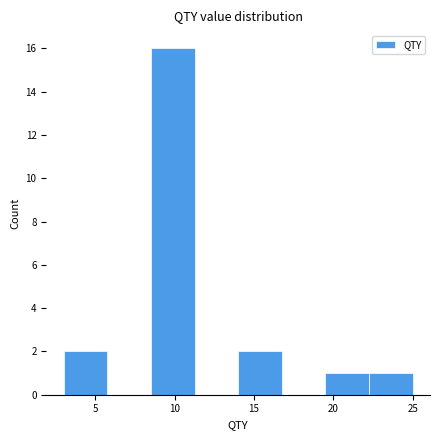

Reading left to right, transcribe this chart: for each bar, give the range it covers on the x-axis and its height. Neither the bar edges nor the heights are printed on the chart, so give them approximately, as read against the axes.

3.00 to 5.75: 2
5.75 to 8.50: 0
8.50 to 11.25: 16
11.25 to 14.00: 0
14.00 to 16.75: 2
16.75 to 19.50: 0
19.50 to 22.25: 1
22.25 to 25.00: 1